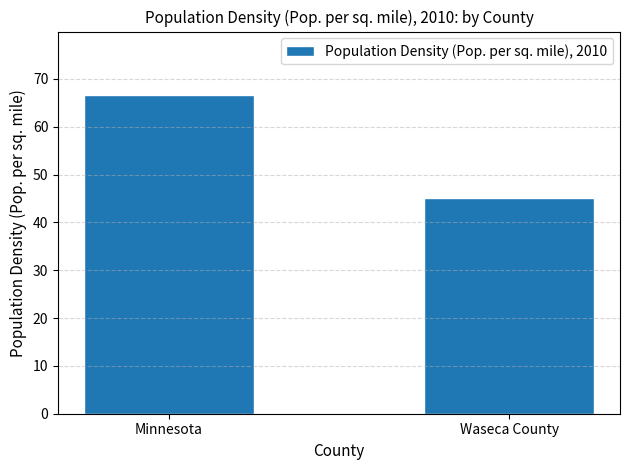

What is the value of the 1st bar from the left?

66.6